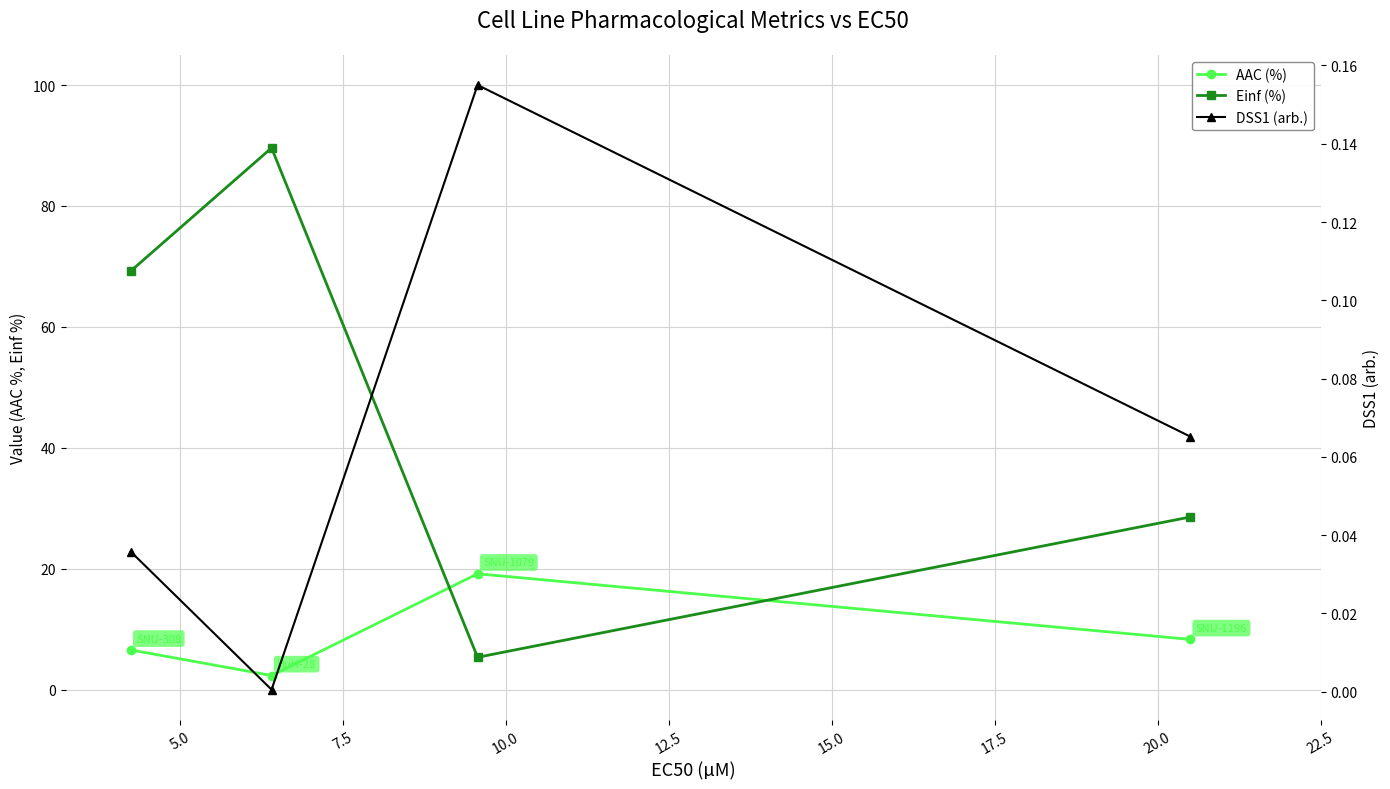

Reading left to right, transcribe all the data shown in this chart.

AAC (%): 8.3	19.2	2.3	6.6
Einf (%): 28.5	5.3	89.6	69.2
DSS1 (arb.): 0.1	0.2	0.0	0.0